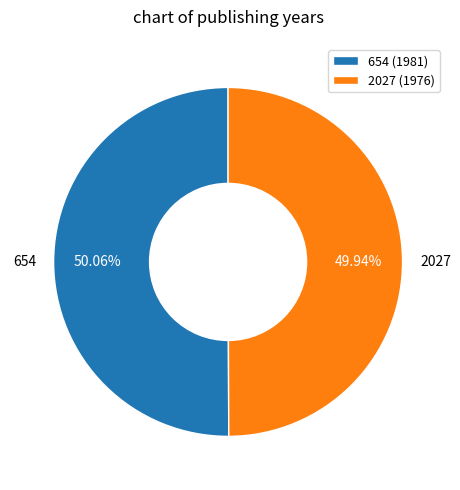

Do 654 and 2027 together represent more than half of the pie?

Yes